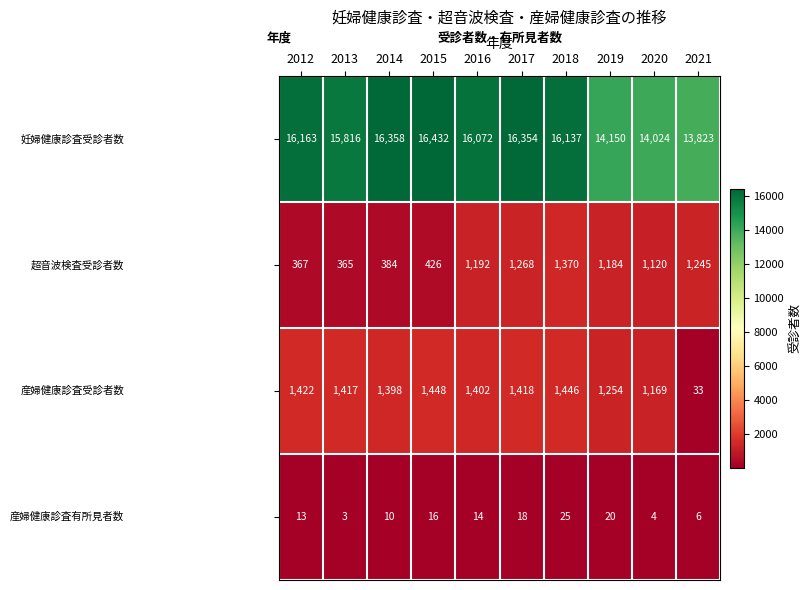

Which category has the highest value across all series?

2015